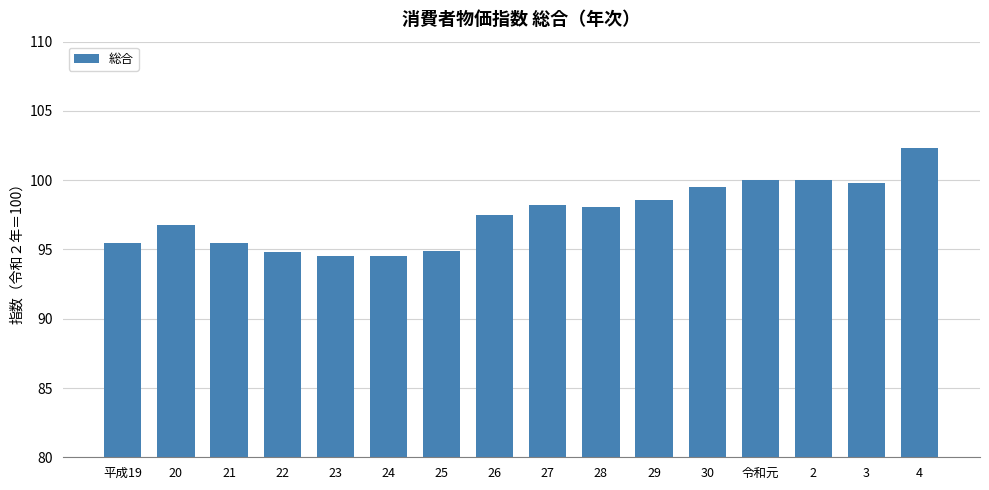

What is the approximate value at 4?

102.3